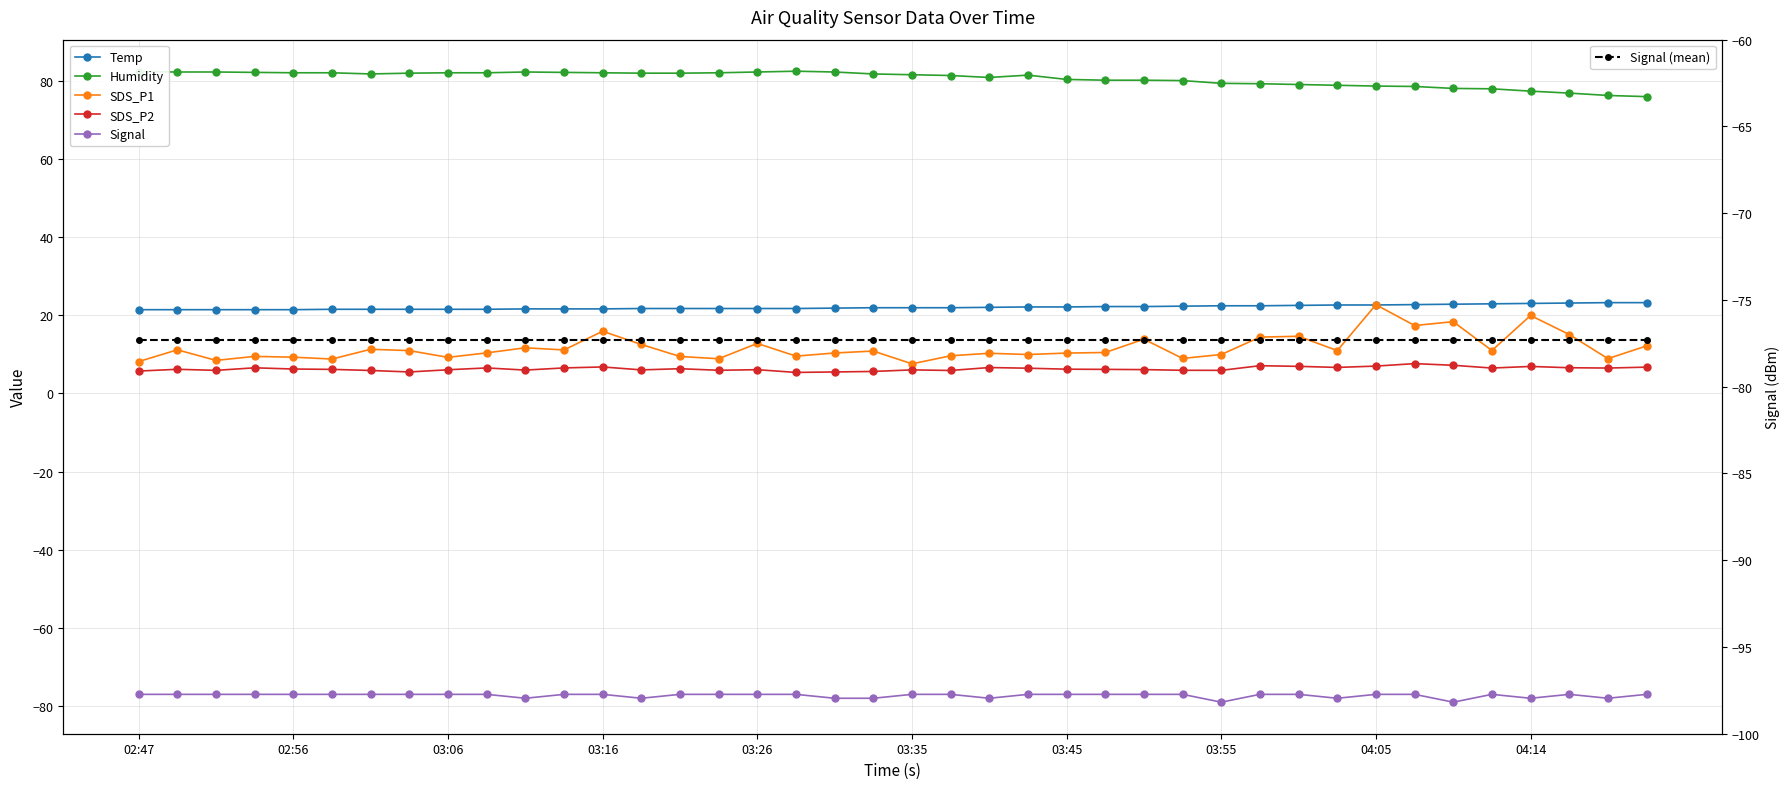

How many lines are shown in the chart?

6